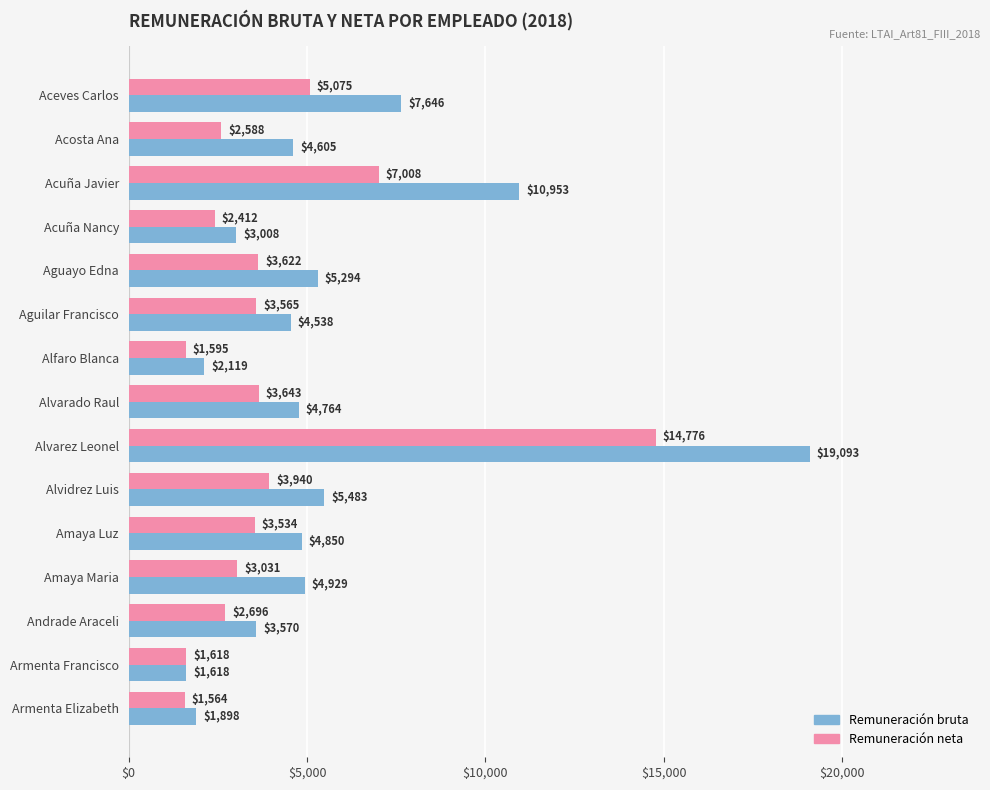

Count the number of categories in the chart.

15